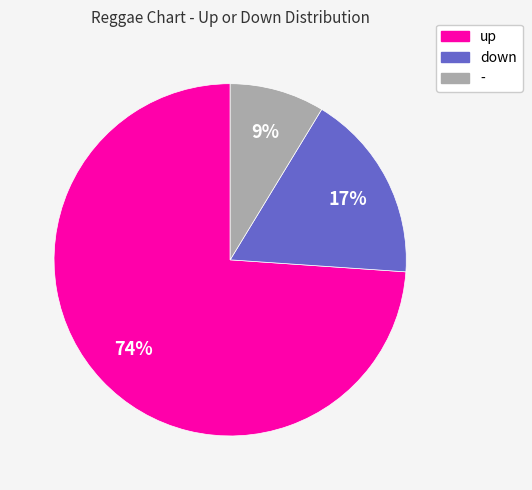

Is the sum of up and - greater than half?

Yes